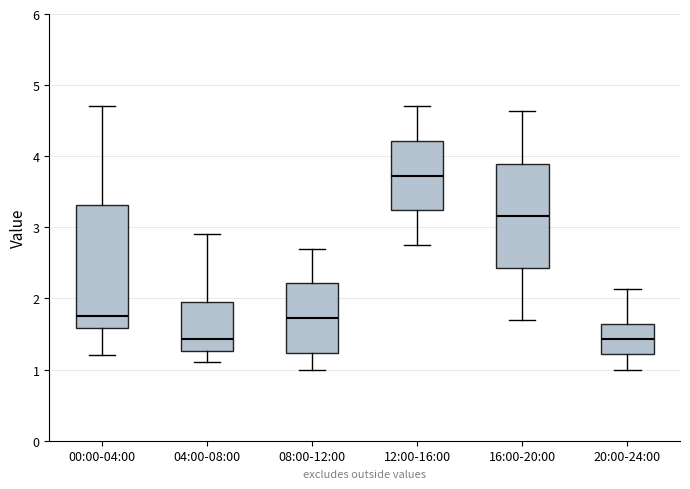

Which box is the tallest, from its lower edge to its upper edge?

00:00-04:00